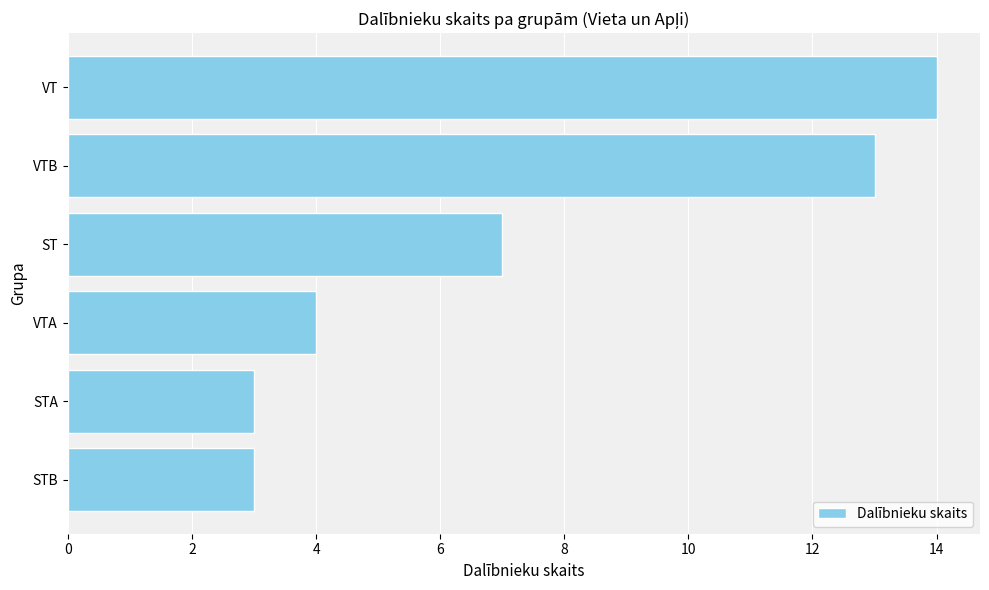

What is the sum of all values?

44